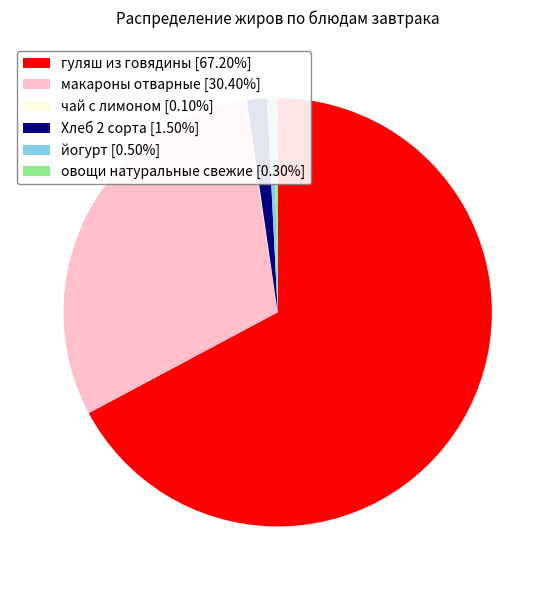

Does йогурт [0.50%] represent more than half of the total?

No